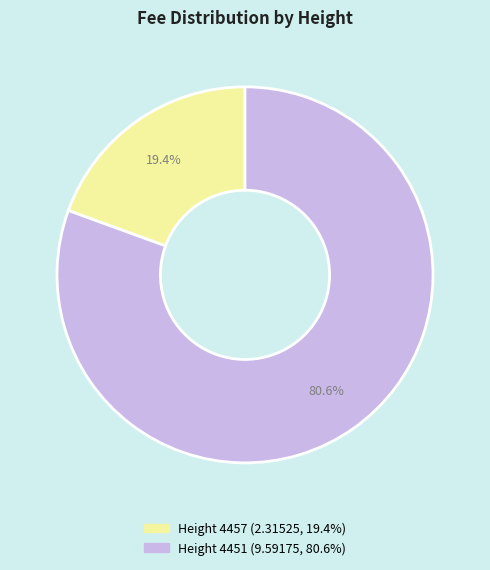

How many segments does this pie chart have?

2